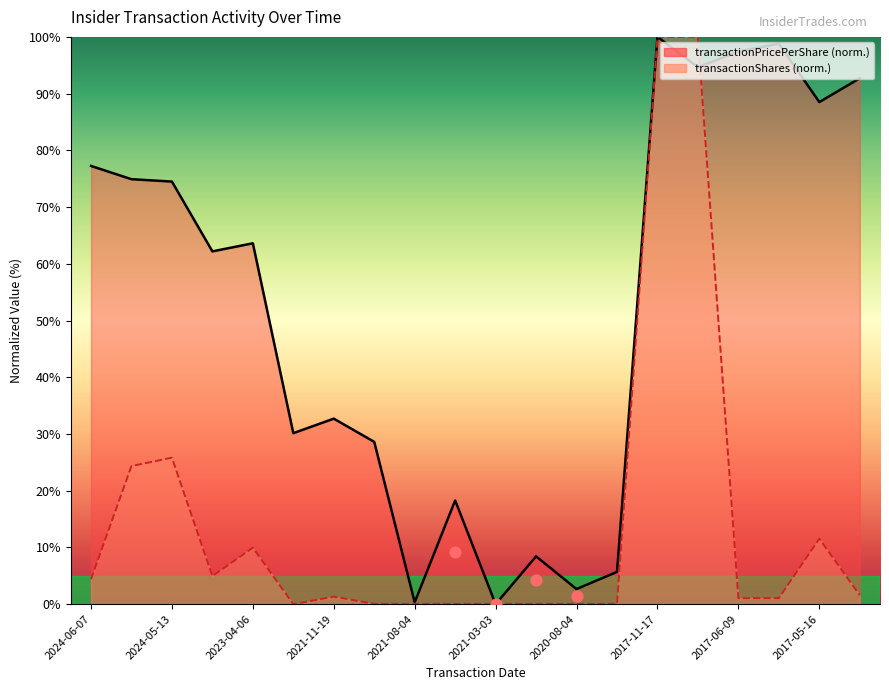

What is the total value across all series at 2021-11-19?

34.0